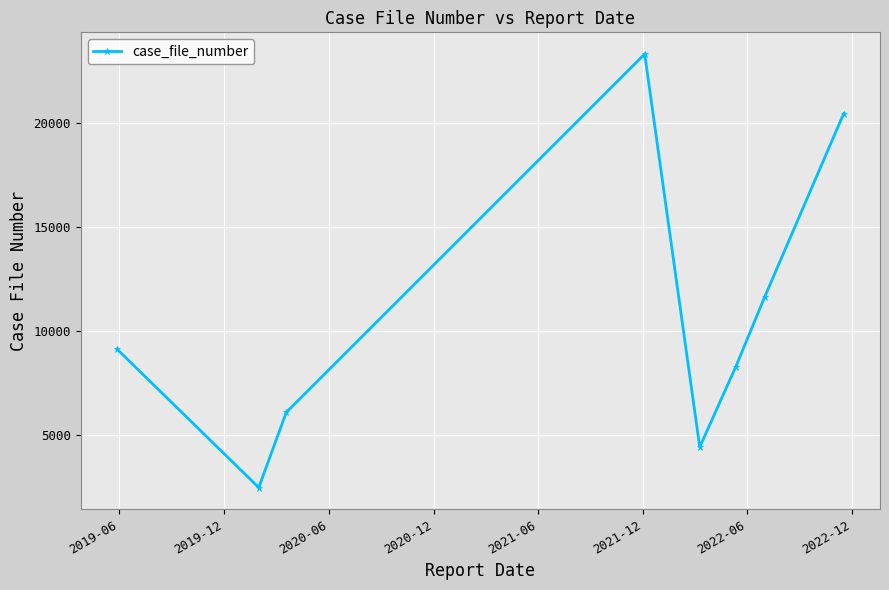

What is the minimum value shown in the chart?

2484